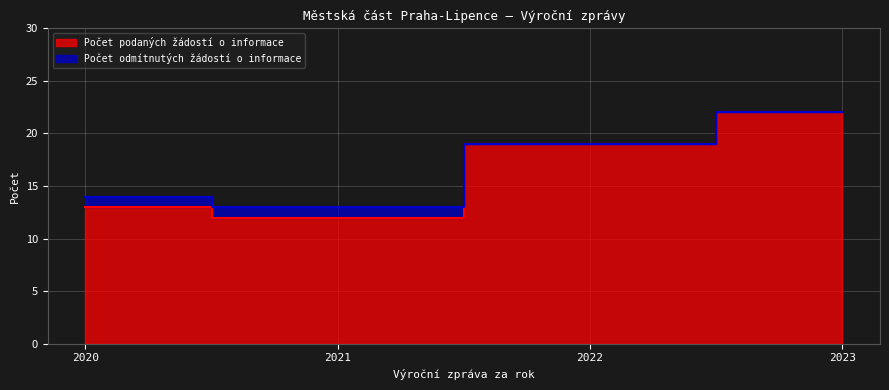

Count the values in the range 13 to 22.

3